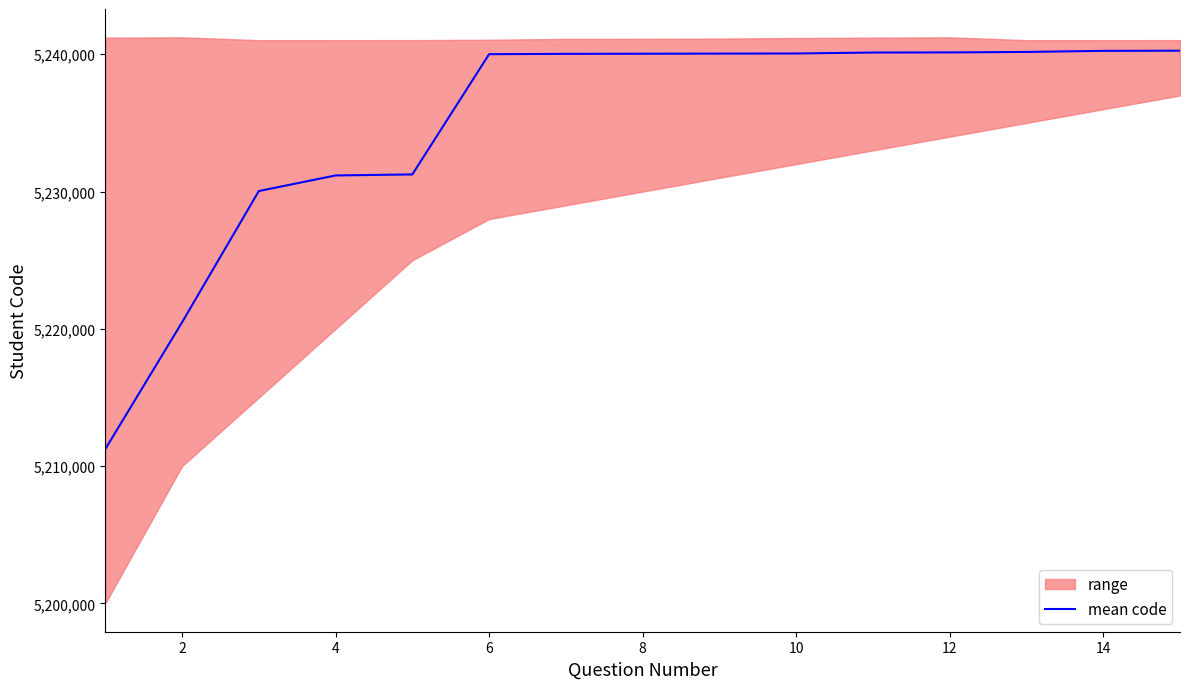

What is the maximum value for mean code?

5240261